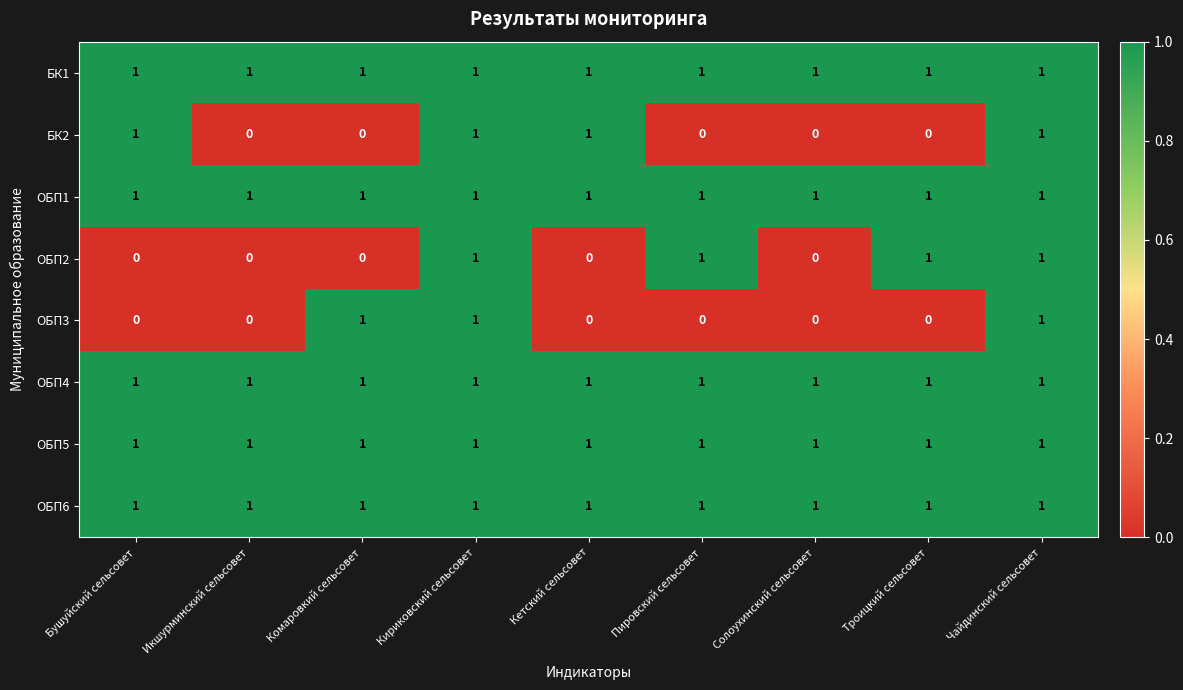

The ОБП3 series shows 1 at Комаровкий сельсовет. True or false?

True